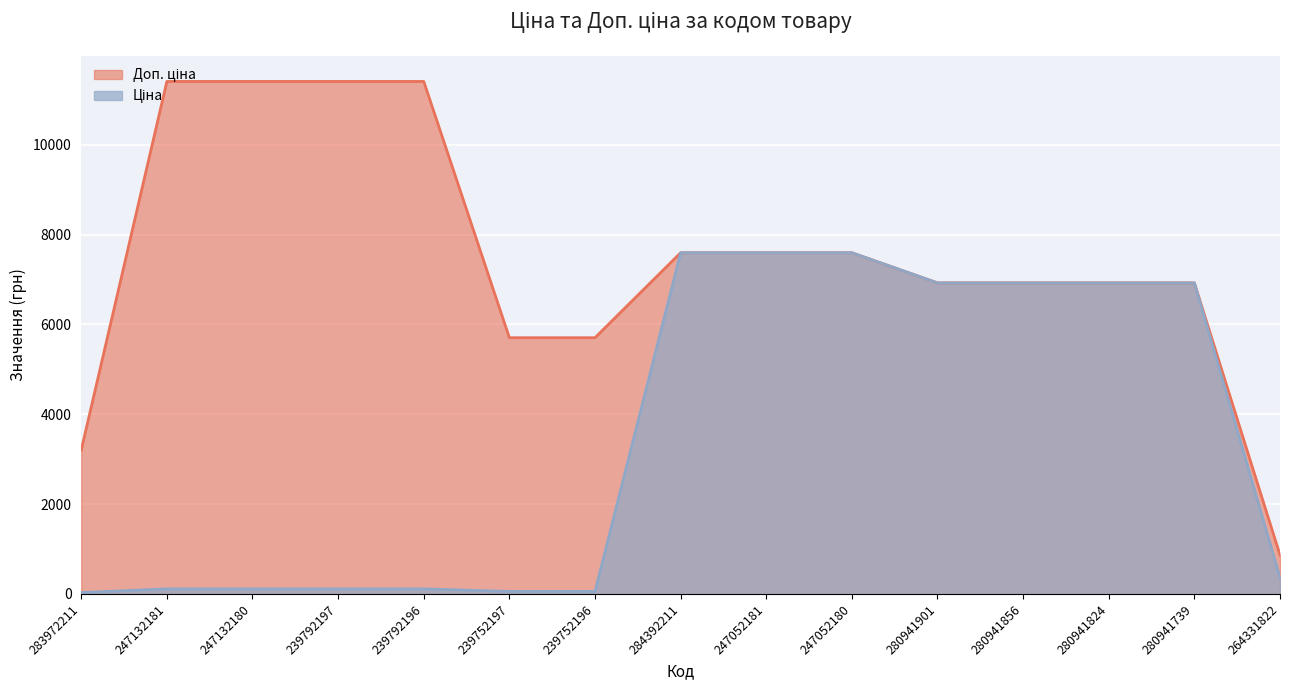

True or false: Ціна and Доп. ціна cross at least once.

False